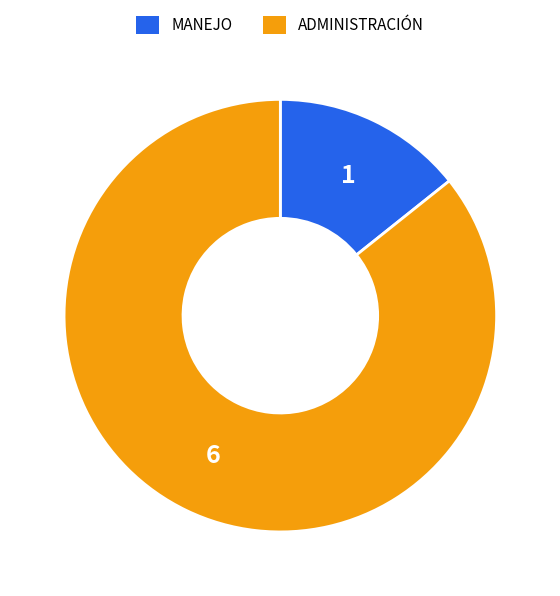

Which category accounts for the majority?

ADMINISTRACIÓN